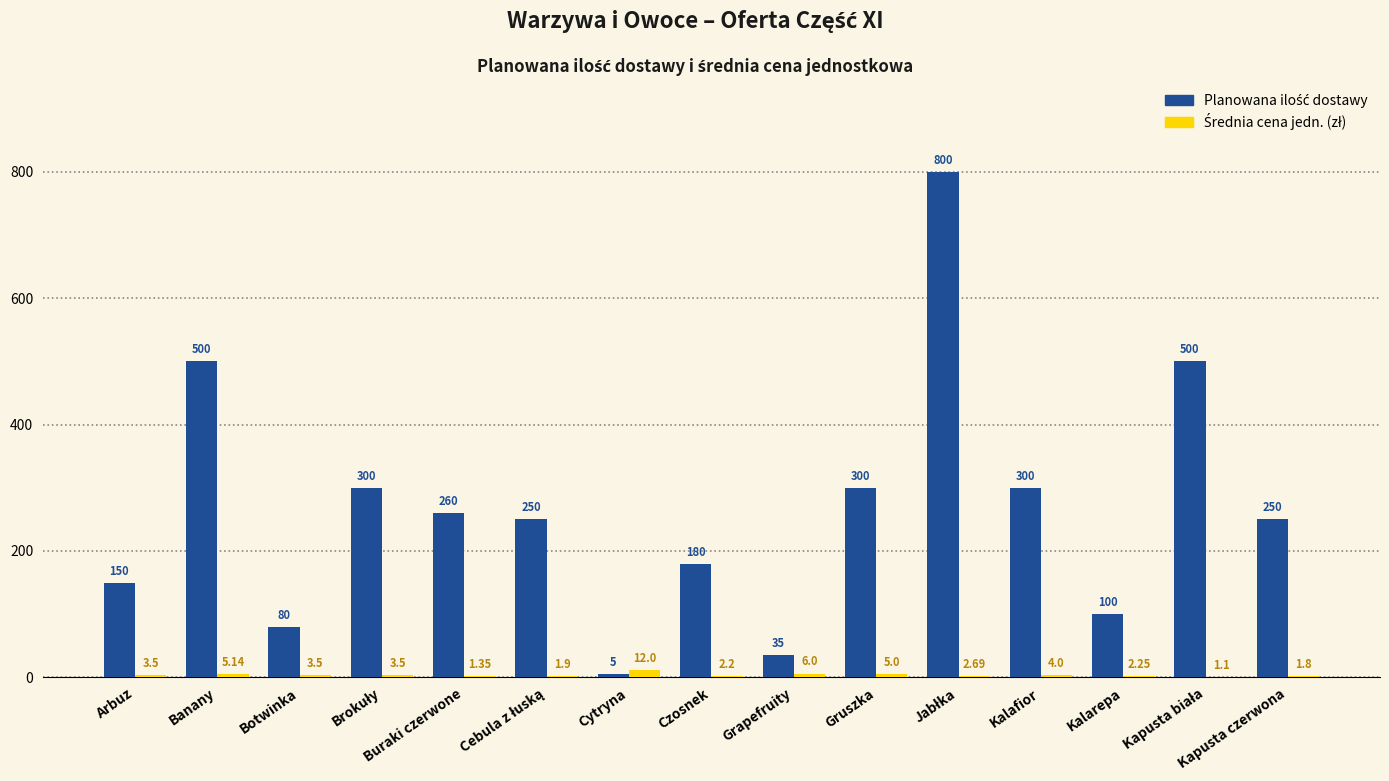

How many data points does each series have?

15